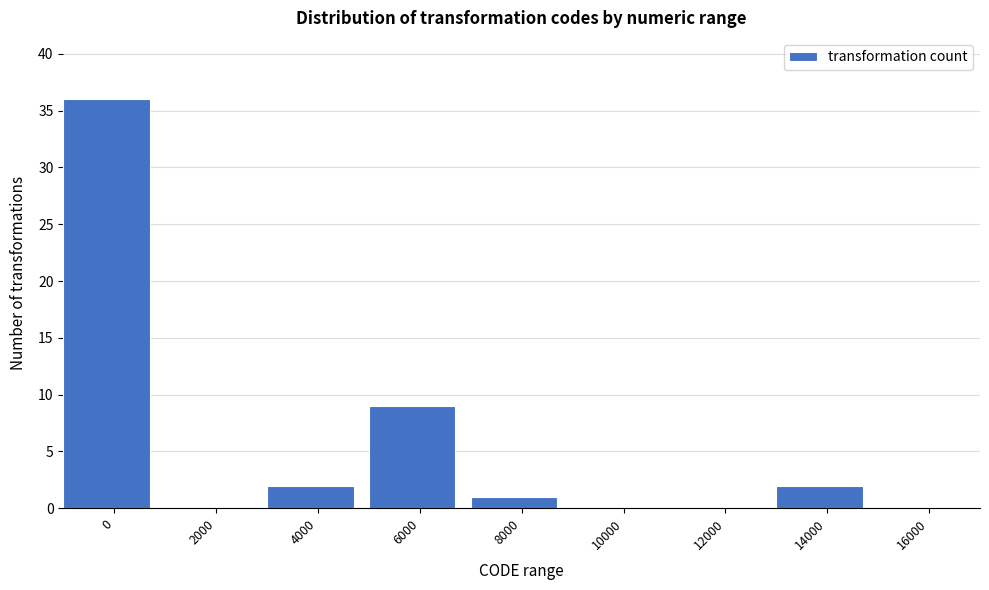

Reading left to right, extract all data points from this chart.

0=36	2000=0	4000=2	6000=9	8000=1	10000=0	12000=0	14000=2	16000=0